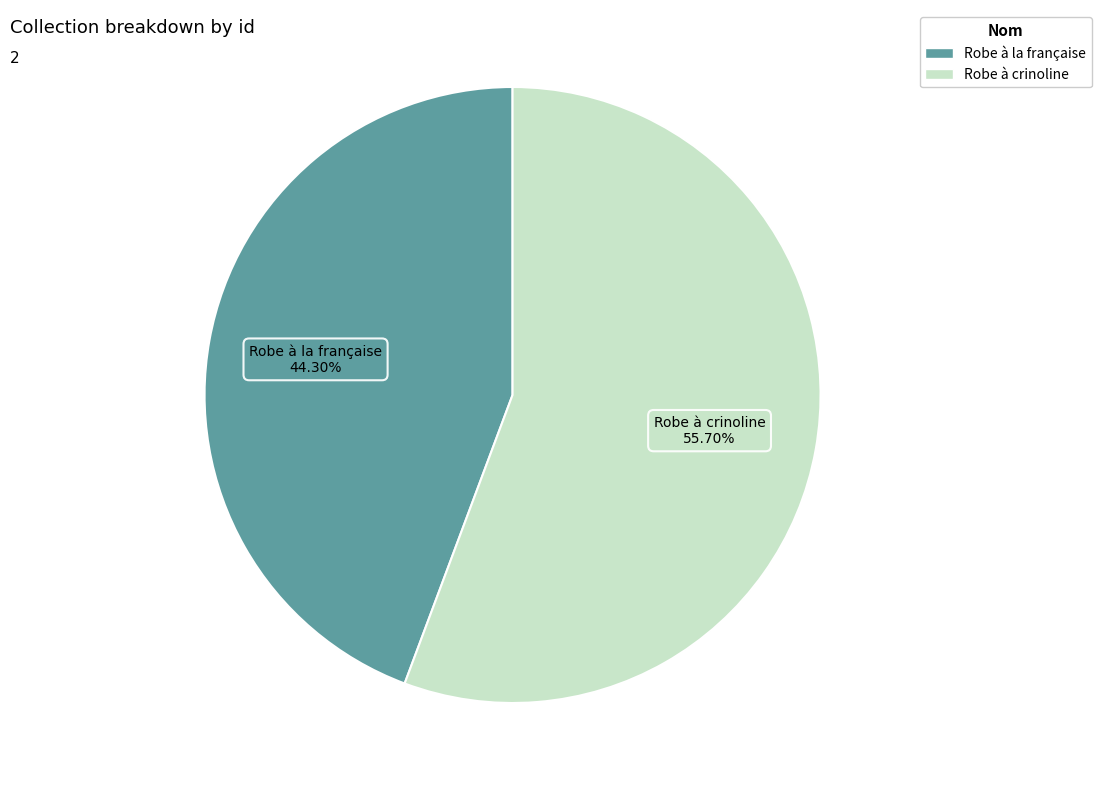

Does any single category account for the majority?

Yes